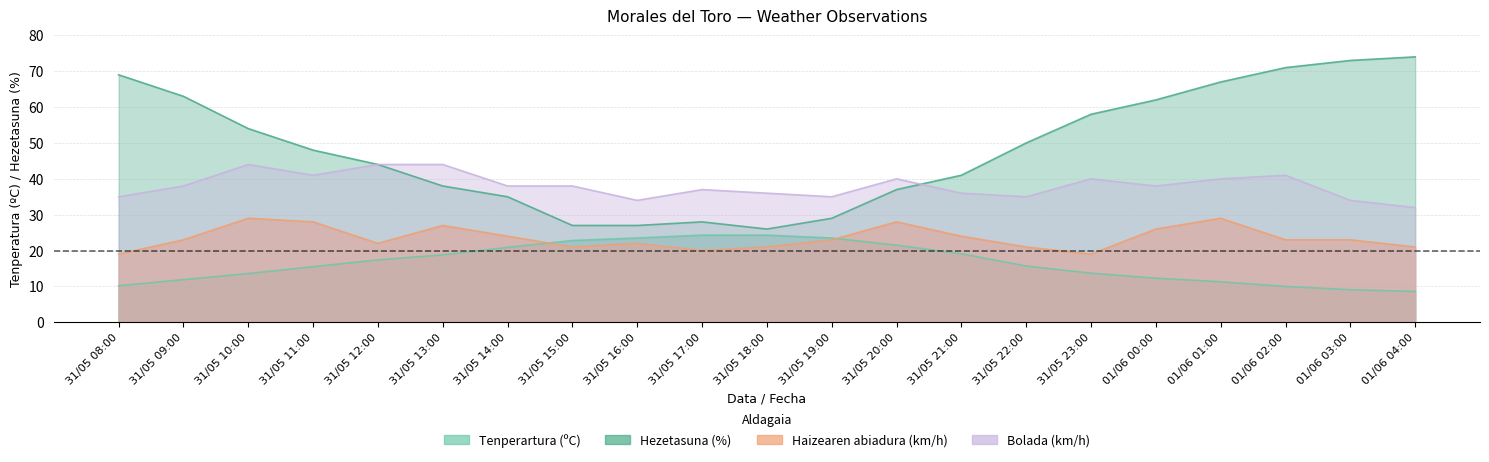

How many lines are shown in the chart?

4